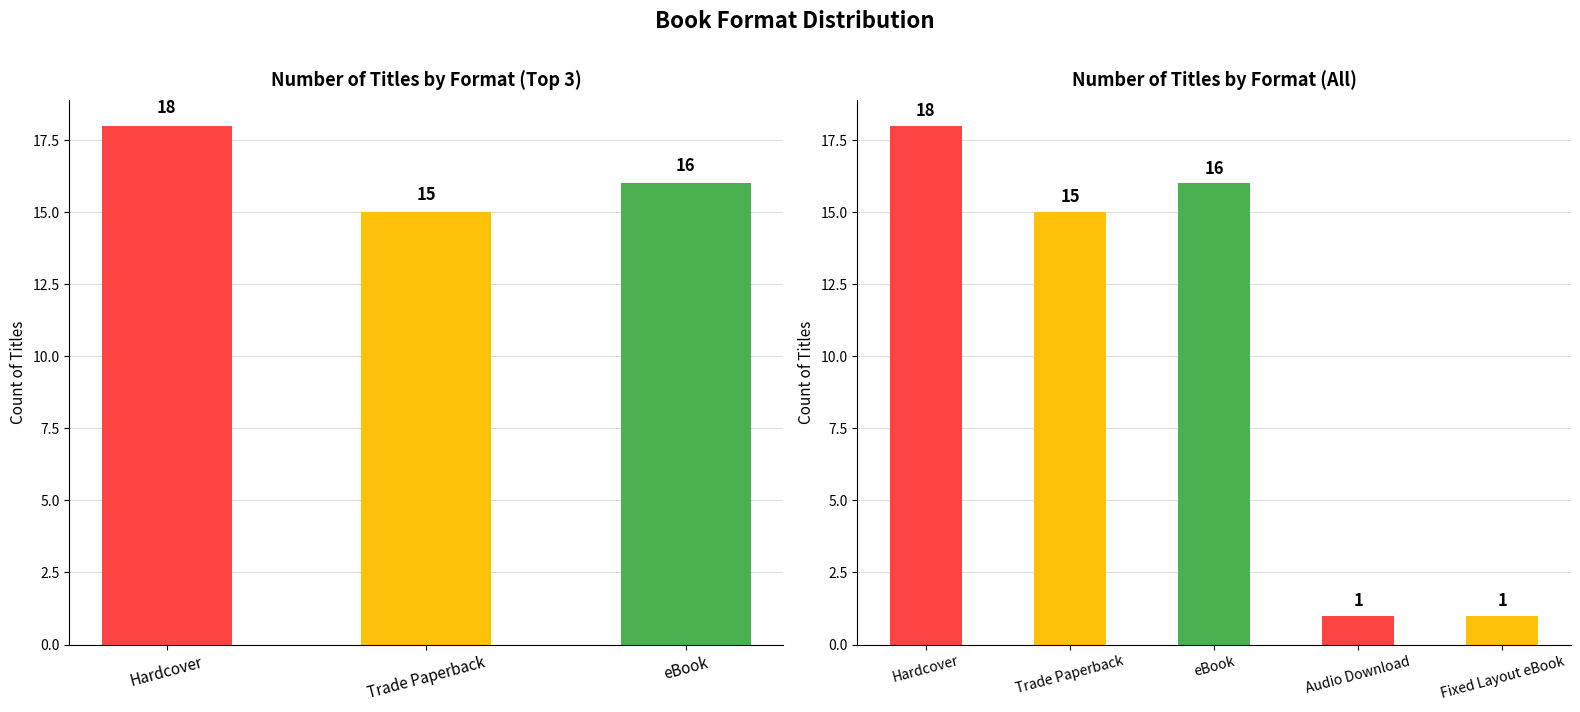

What is the maximum value shown in the chart?

18